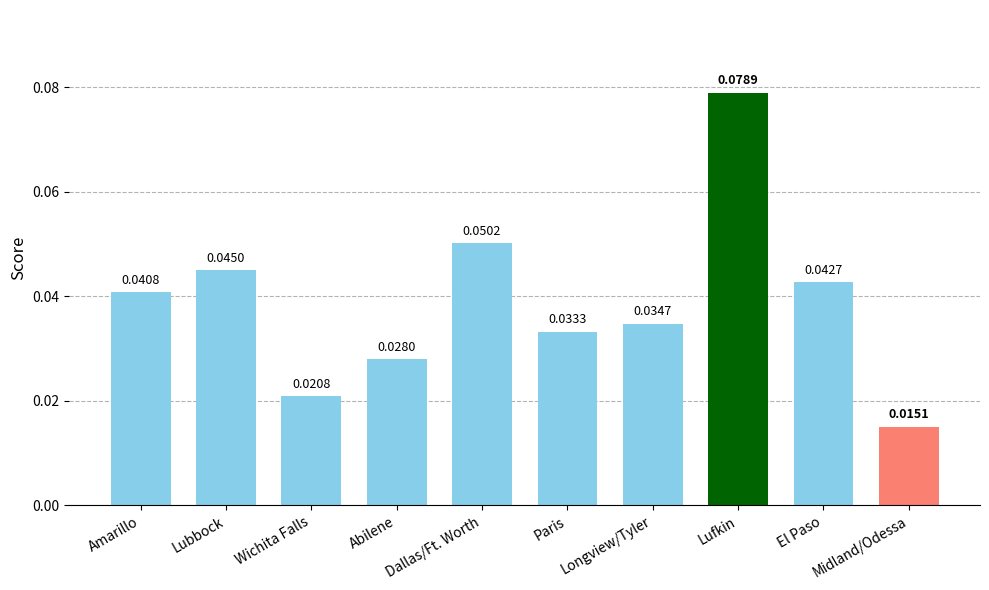

What position from the right is Lubbock?

9